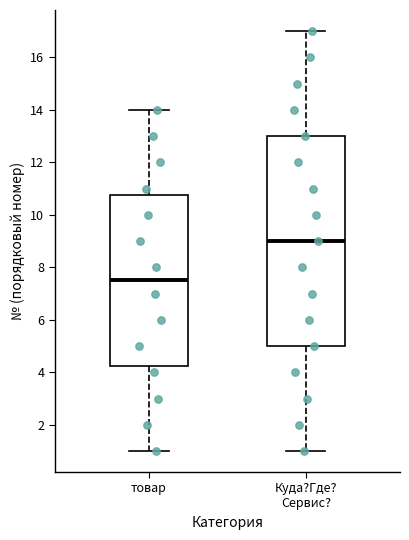

Which box's median line is the lowest?

товар